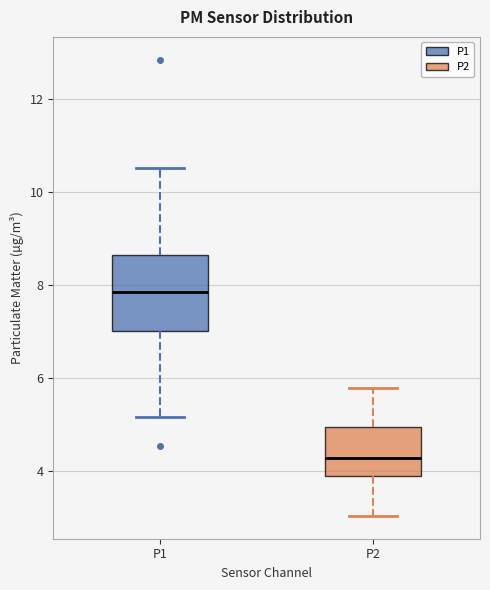

Where is the upper edge of the box for P1 on the y-axis? The values are not printed on the chart, so give them approximately, as read against the axis.

8.6